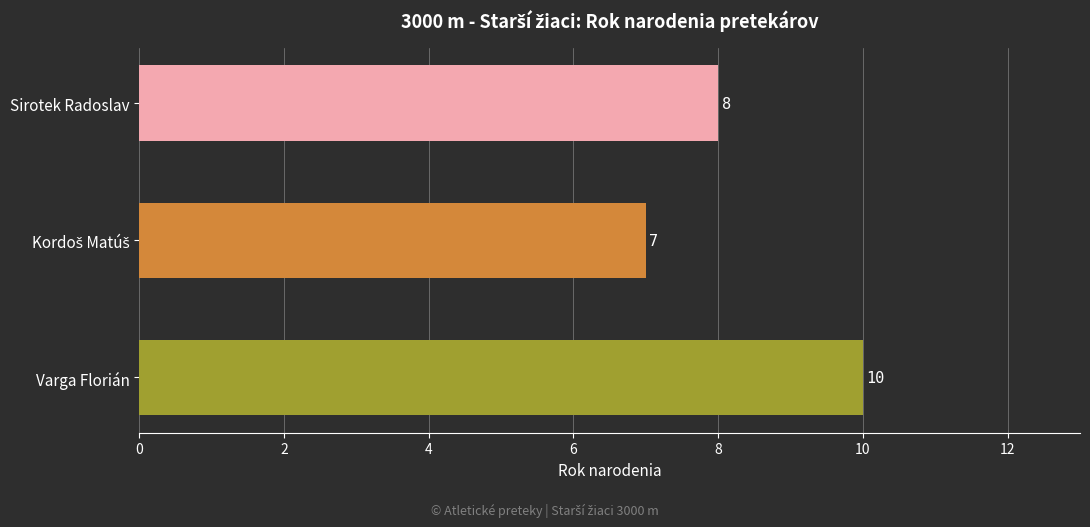

How many bars are there in total?

3